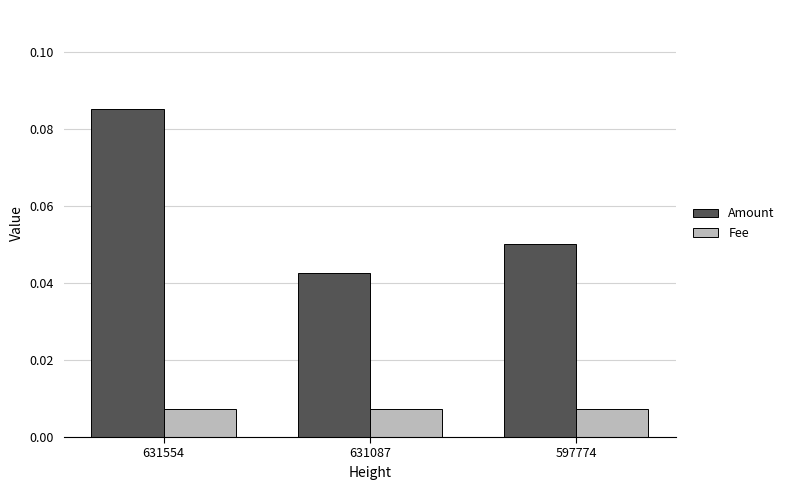

Rank the series by their maximum value, from lowest to highest.

Fee, Amount